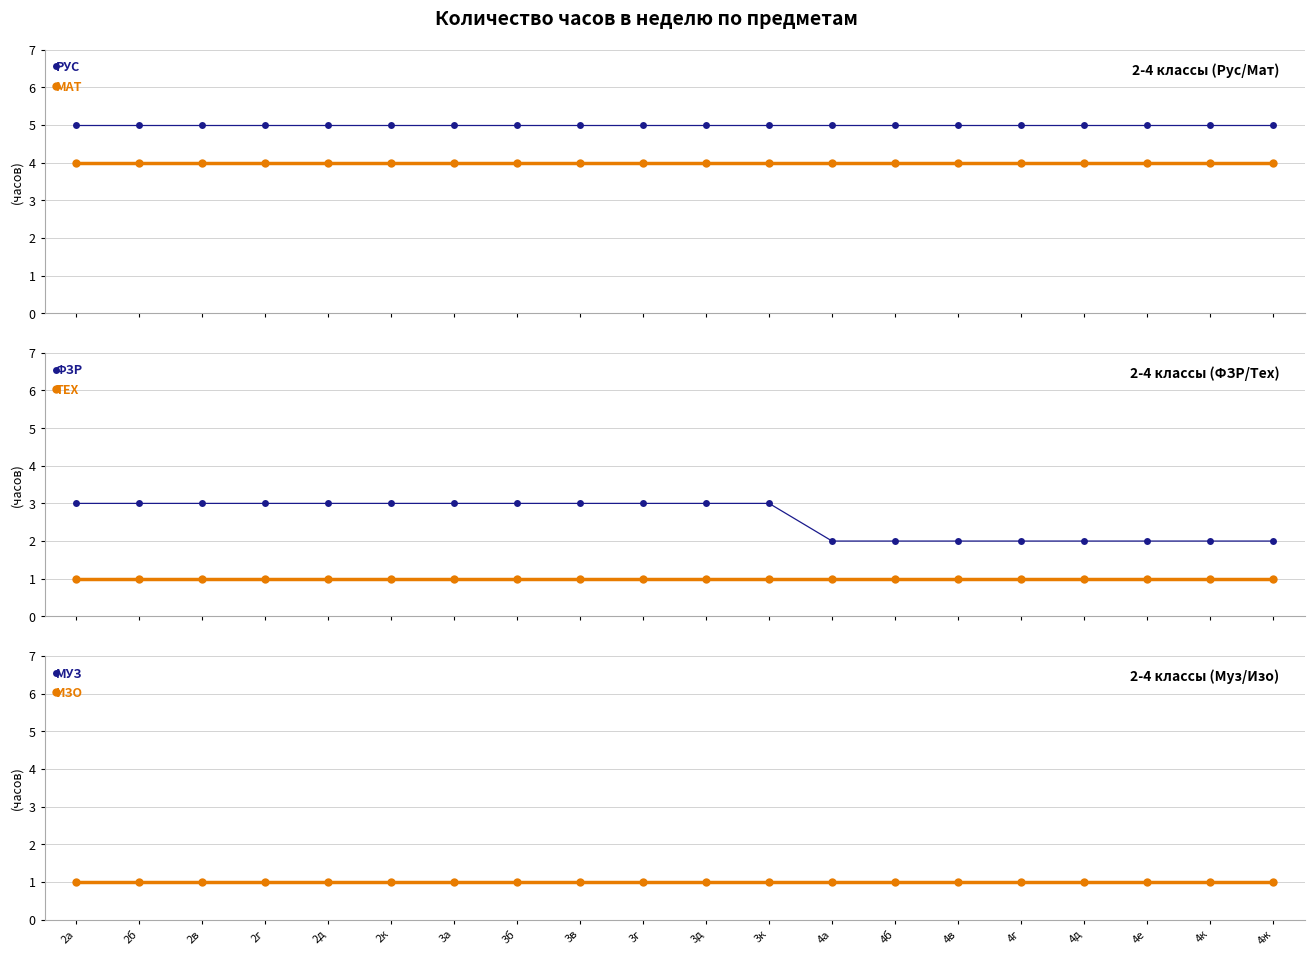

How many values in the ФЗР series are below 3?

8